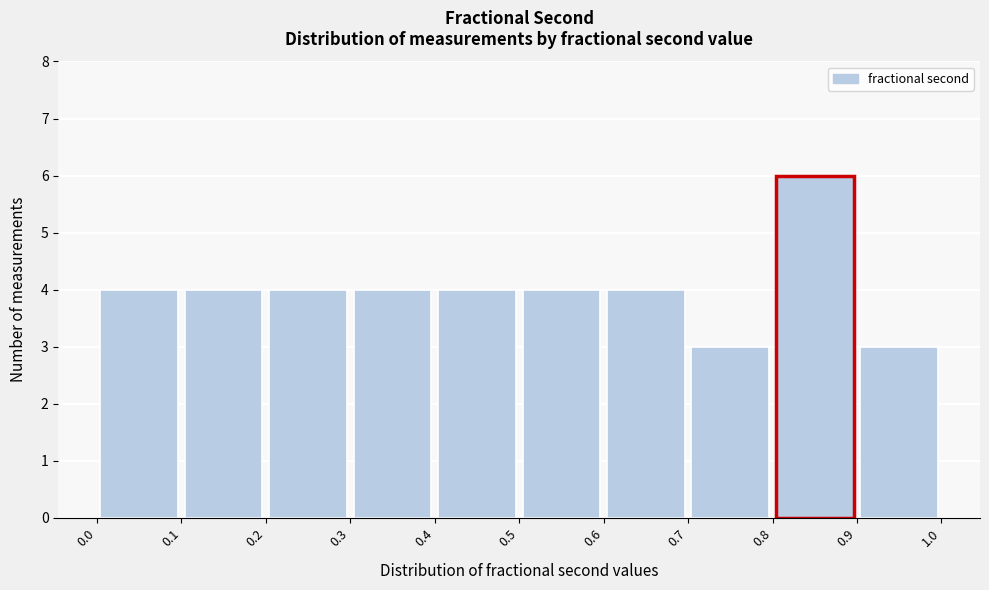

Reading left to right, list every bar in this chart as the range it spans on the x-axis followed by its height. The values are not printed on the chart, so give them approximately, as read against the axis.

0.0 to 0.1: 4
0.1 to 0.2: 4
0.2 to 0.3: 4
0.3 to 0.4: 4
0.4 to 0.5: 4
0.5 to 0.6: 4
0.6 to 0.7: 4
0.7 to 0.8: 3
0.8 to 0.9: 6
0.9 to 1.0: 3